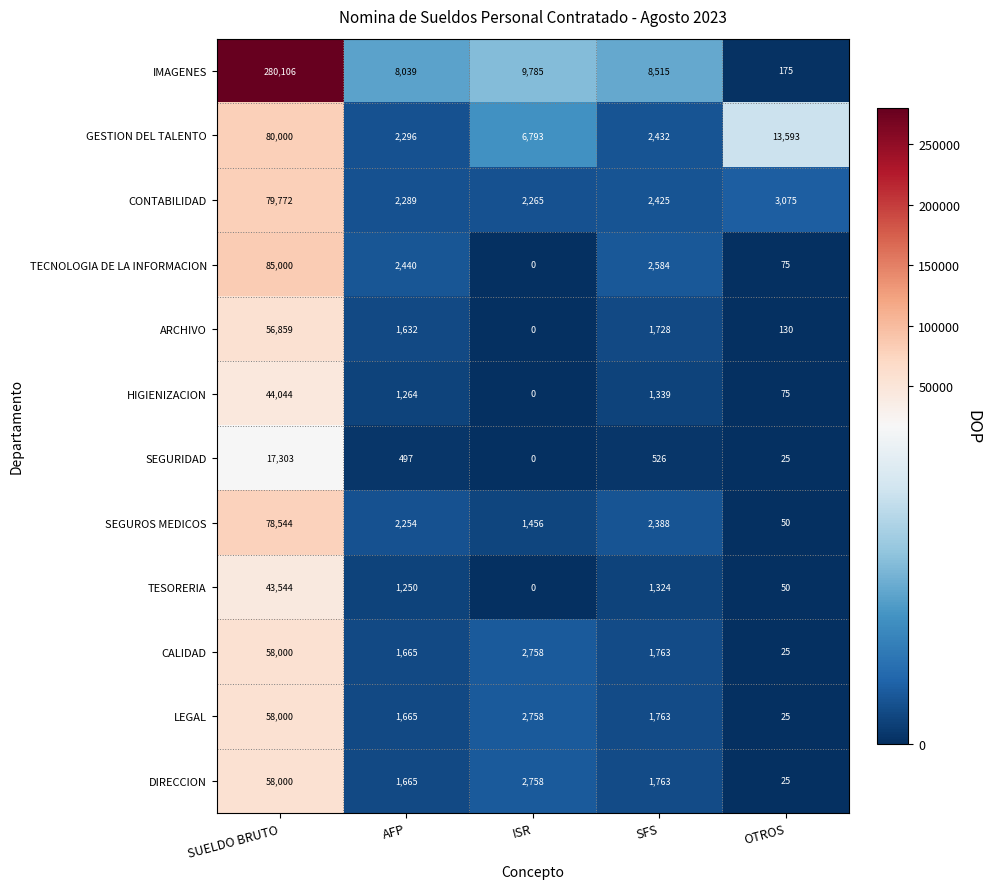

Which series has the largest total across all categories?

IMAGENES